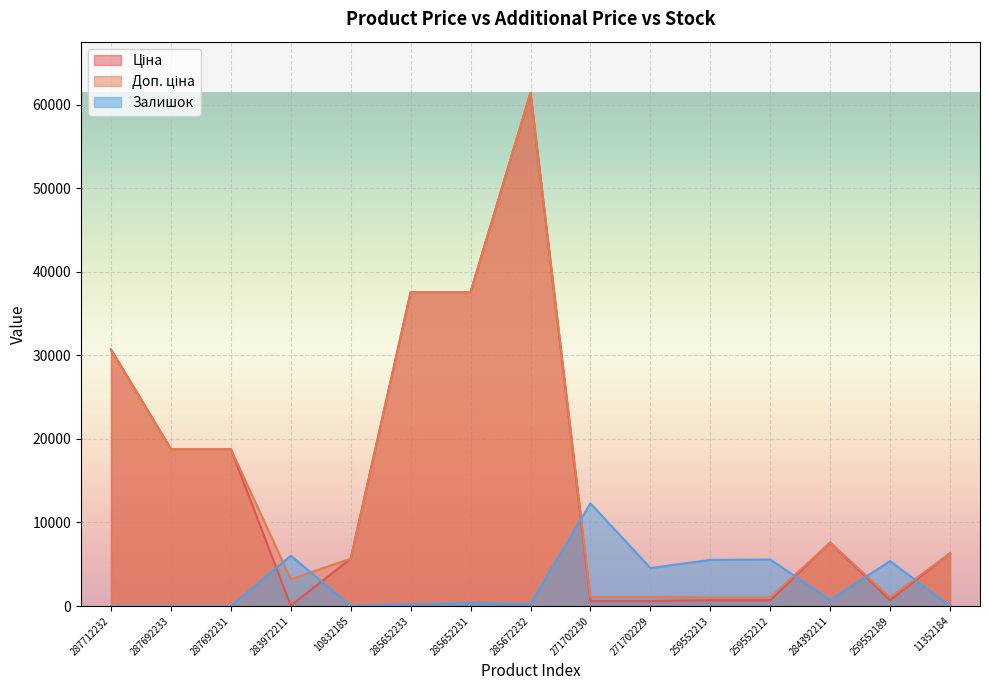

What is the difference between the maximum and minimum values in the Залишок series?

12286.9